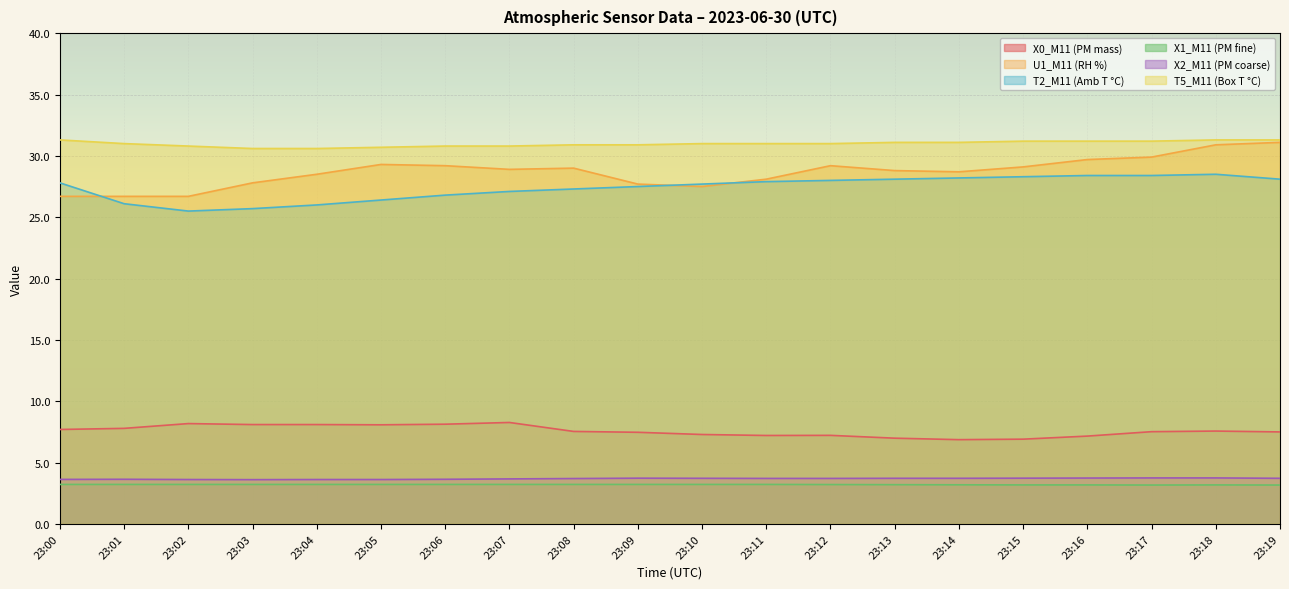

Where is the first local minimum for X1_M11 (PM fine)?

23:17